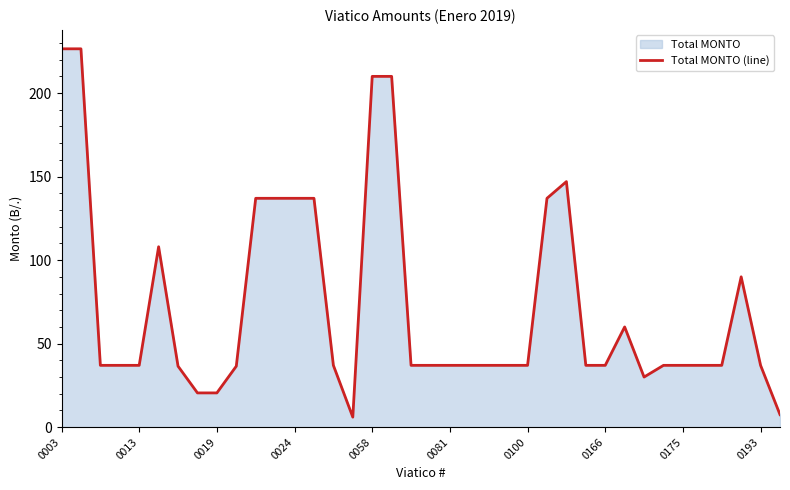

What is the maximum value shown in the chart?

226.5